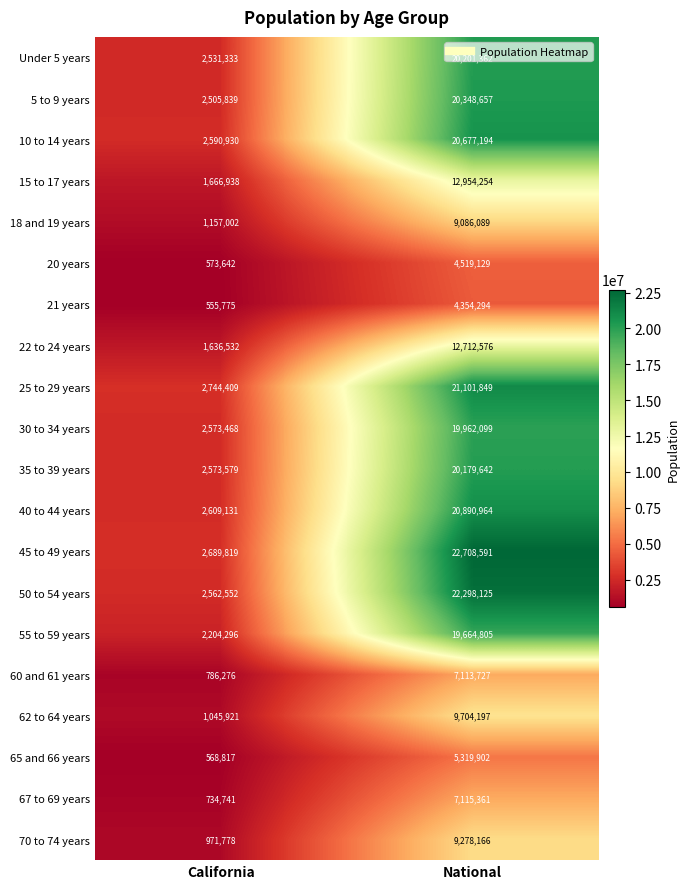

What is the minimum value shown in the chart?

555775